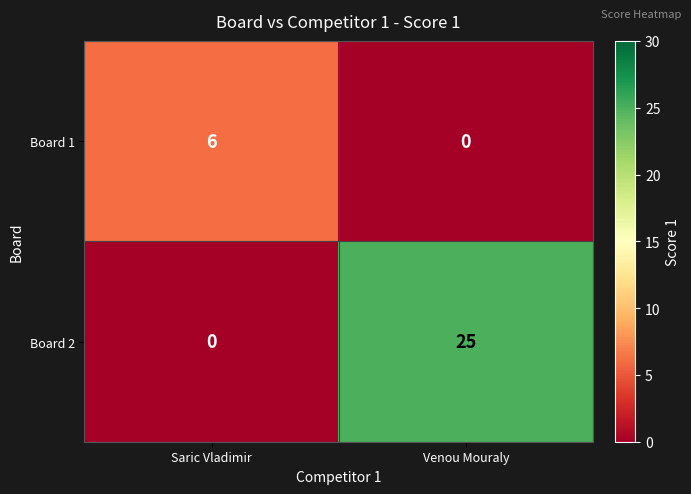

What is the sum of the Board 1 values at Venou Mouraly and Saric Vladimir?

6